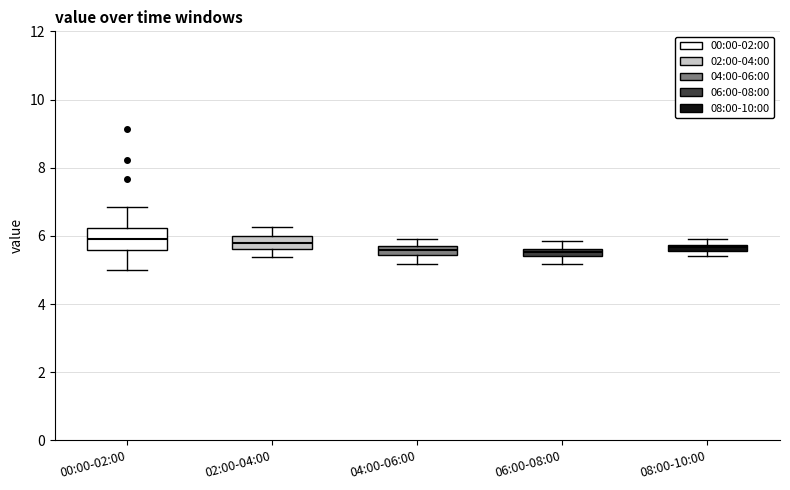

Where does the upper whisker of the box for 00:00-02:00 end on the y-axis? The values are not printed on the chart, so give them approximately, as read against the axis.

6.8